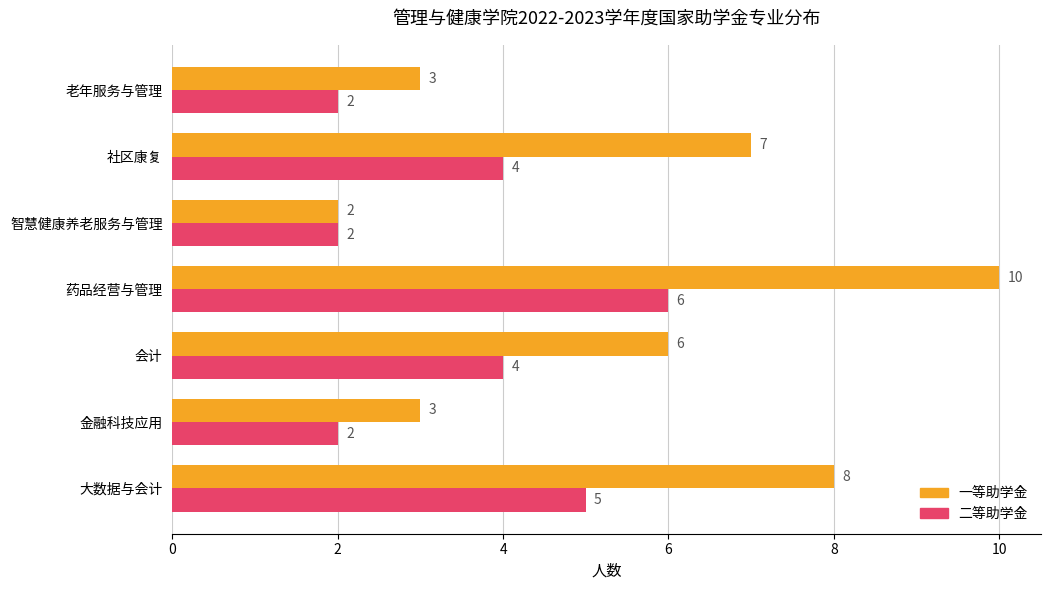

What is the difference between the highest and lowest values at 社区康复?

3